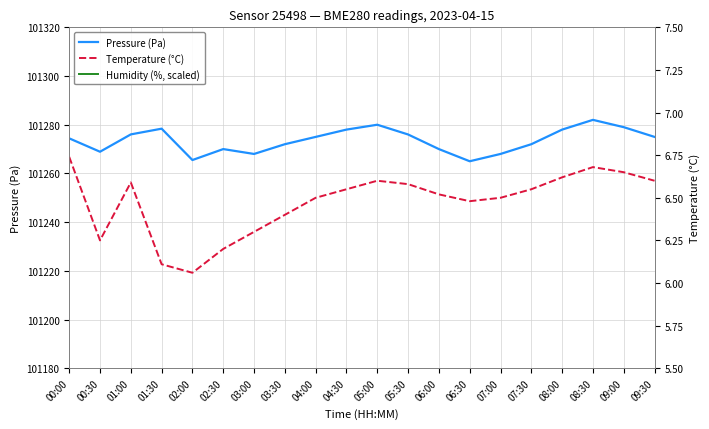

What is the highest value of the Humidity (%, scaled) series?

-90.0